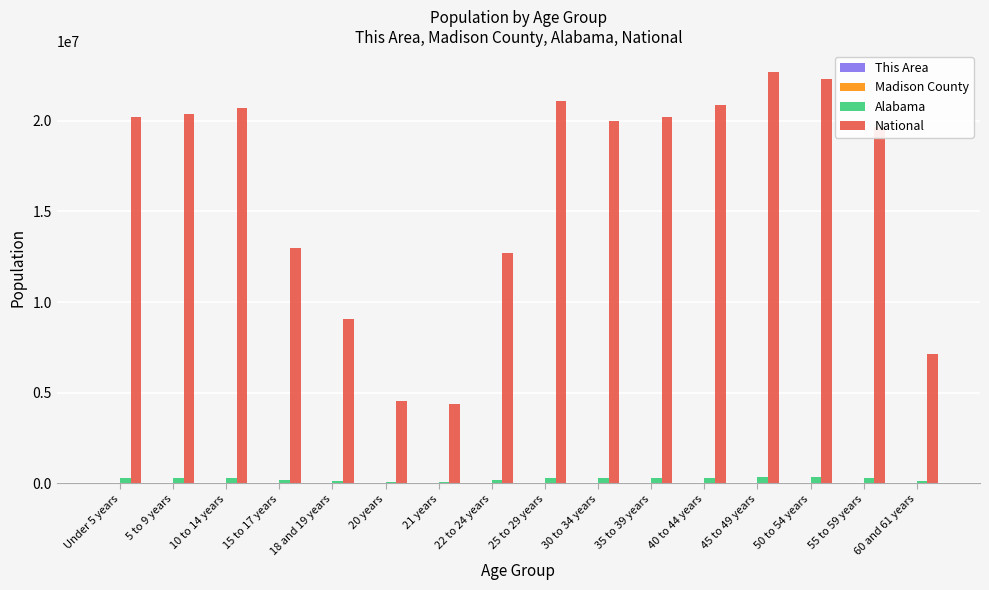

At which label is National closest to 13531442?

15 to 17 years